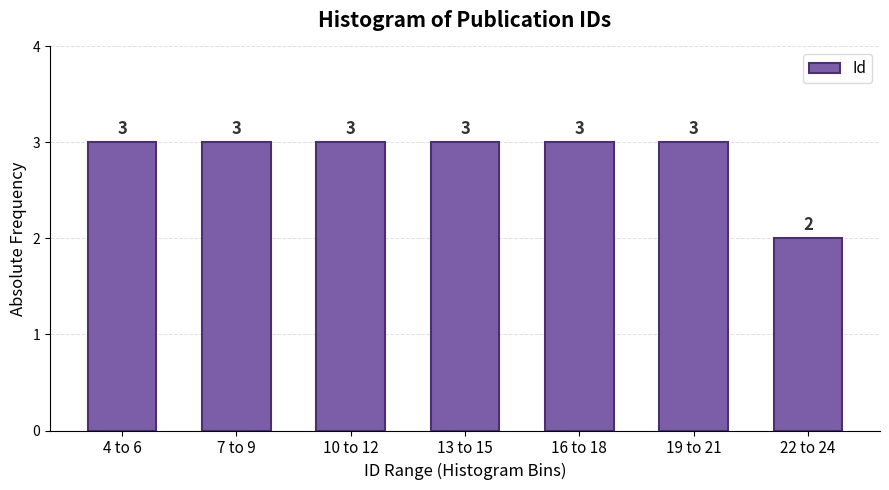

Reading left to right, transcribe all the data shown in this chart.

3	3	3	3	3	3	2